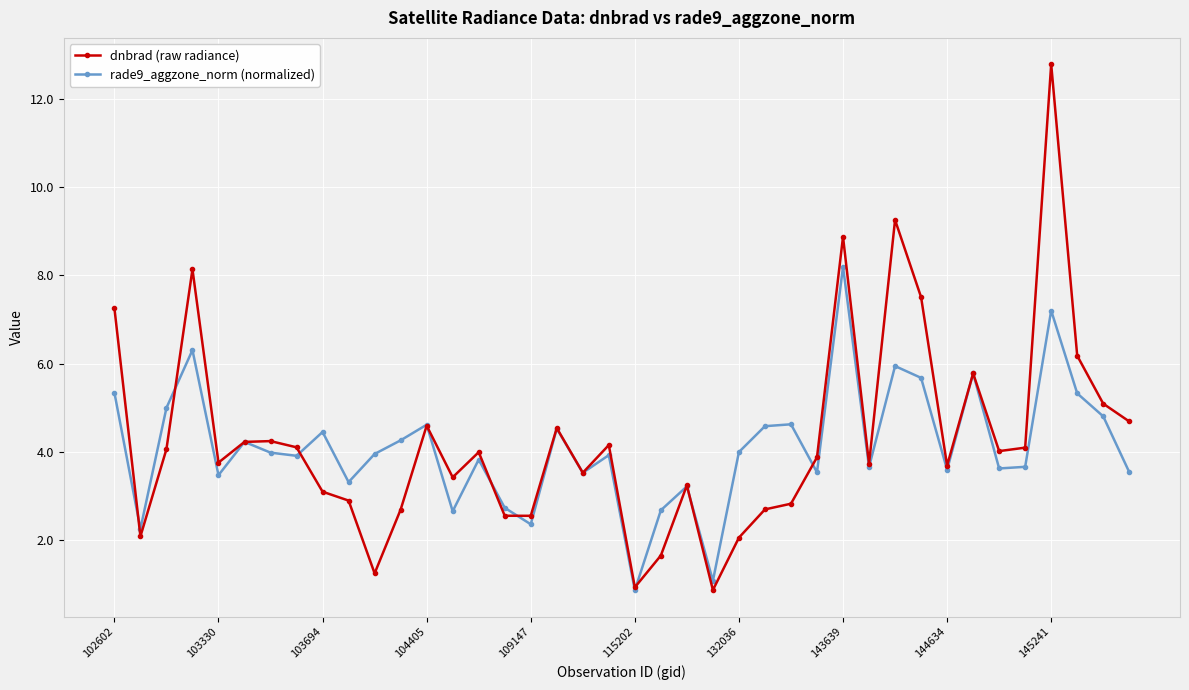

What is the value of the rade9_aggzone_norm (normalized) point at the 37th from the left?

7.2